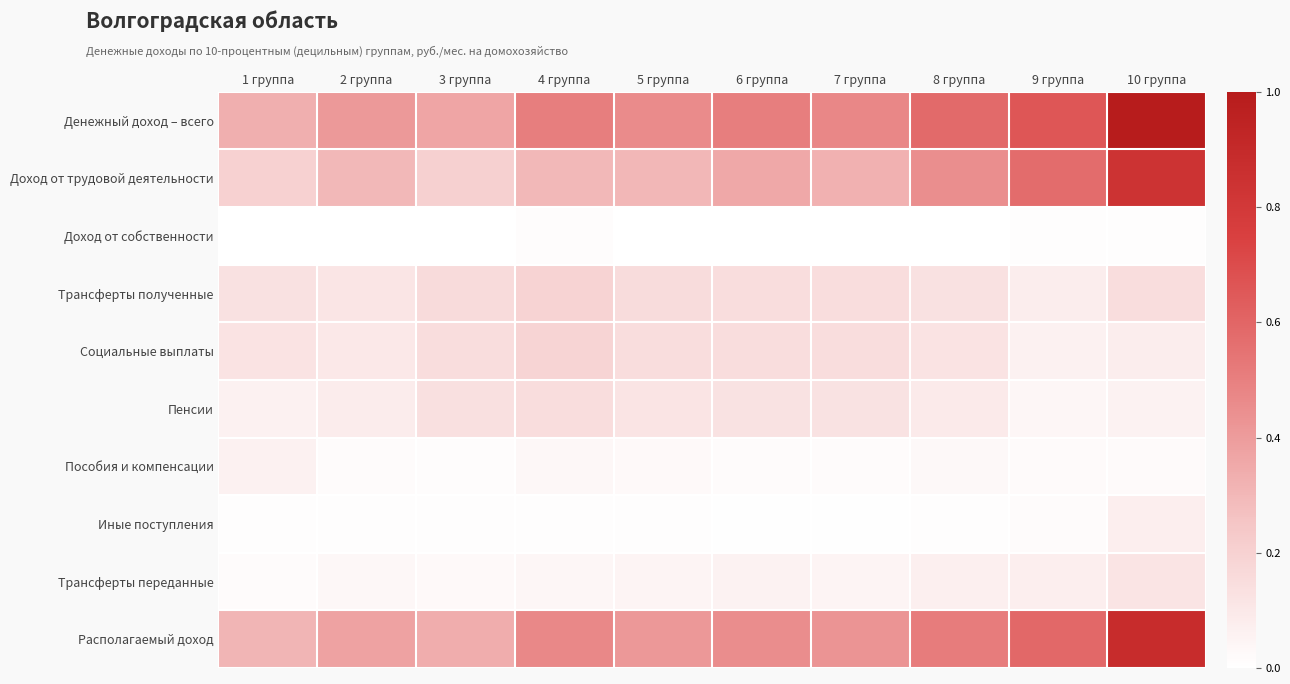

At how many categories does at least one series exceed 0?

10